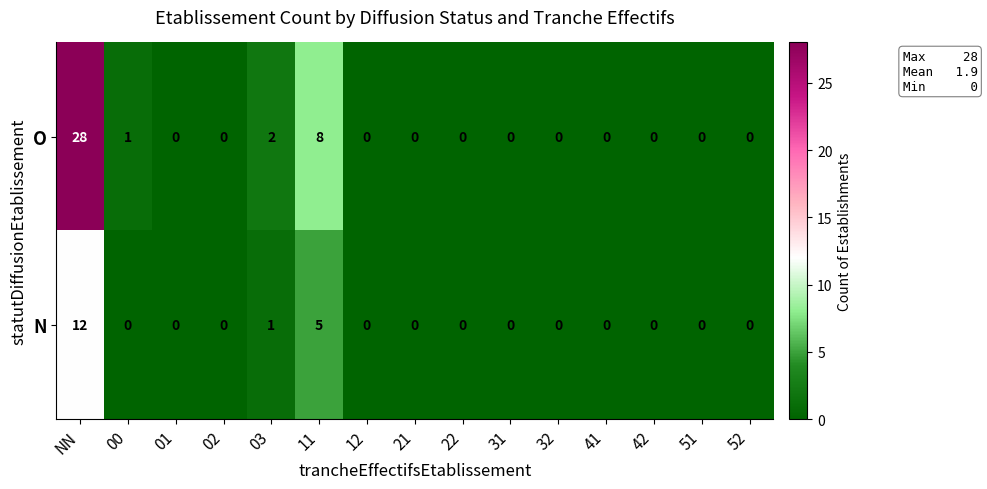

Reading right to left, extract all data points from this chart.

O: 0	0	0	0	0	0	0	0	0	8	2	0	0	1	28
N: 0	0	0	0	0	0	0	0	0	5	1	0	0	0	12